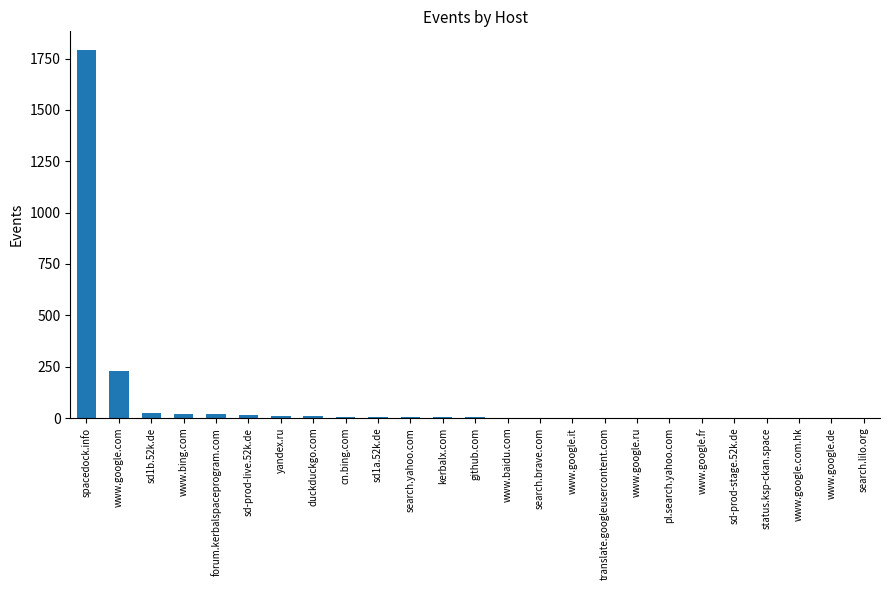

What is the greatest value displayed?

1793